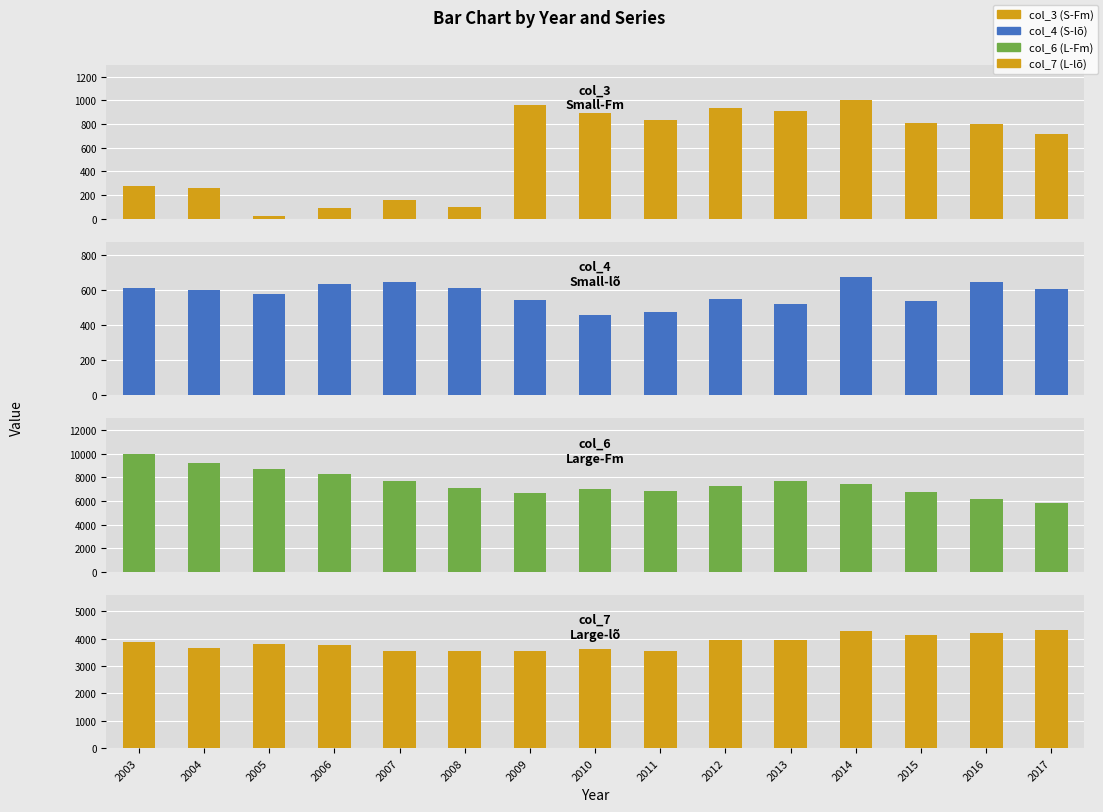

Reading left to right, transcribe all the data shown in this chart.

col_3 (S-Fm): 278	261	18	91	156	98	959	891	837	933	910	999	808	801	714
col_4 (S-lõ): 609	597	577	634	643	609	539	457	475	548	520	673	534	644	606
col_6 (L-Fm): 10029	9184	8751	8326	7664	7111	6688	7027	6870	7263	7672	7400	6755	6188	5809
col_7 (L-lõ): 3893	3656	3797	3779	3542	3555	3563	3637	3550	3946	3967	4300	4129	4207	4320